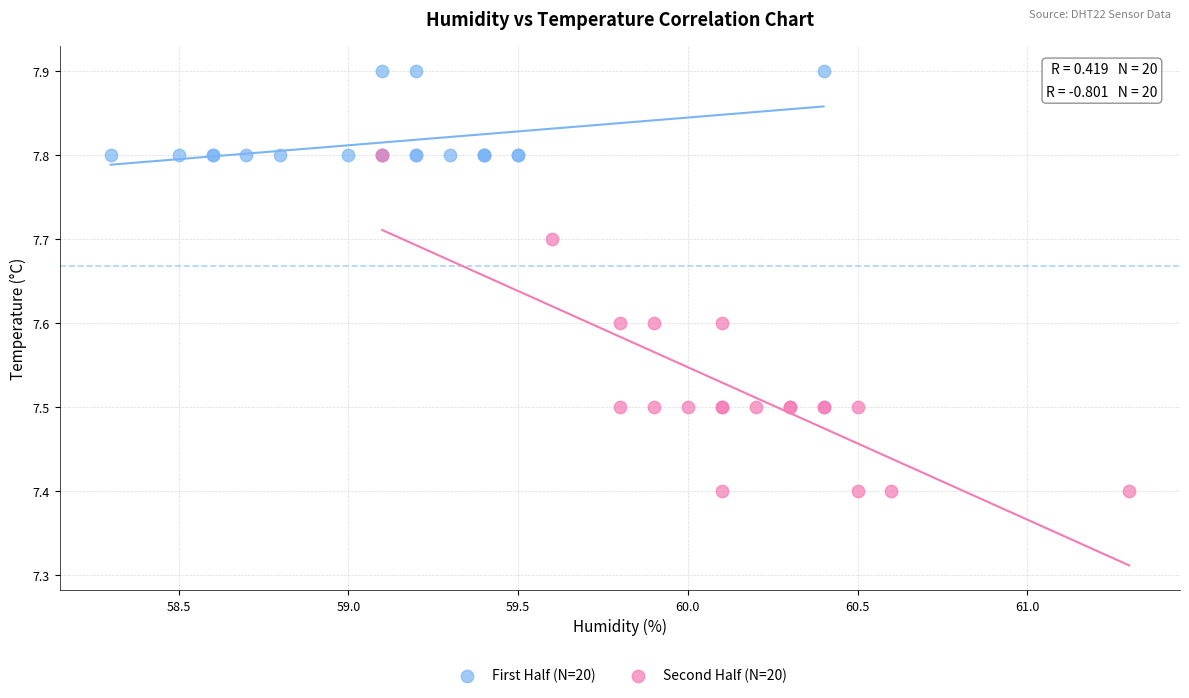

Which series has the largest Y range (max minus min)?

Second Half (N=20)